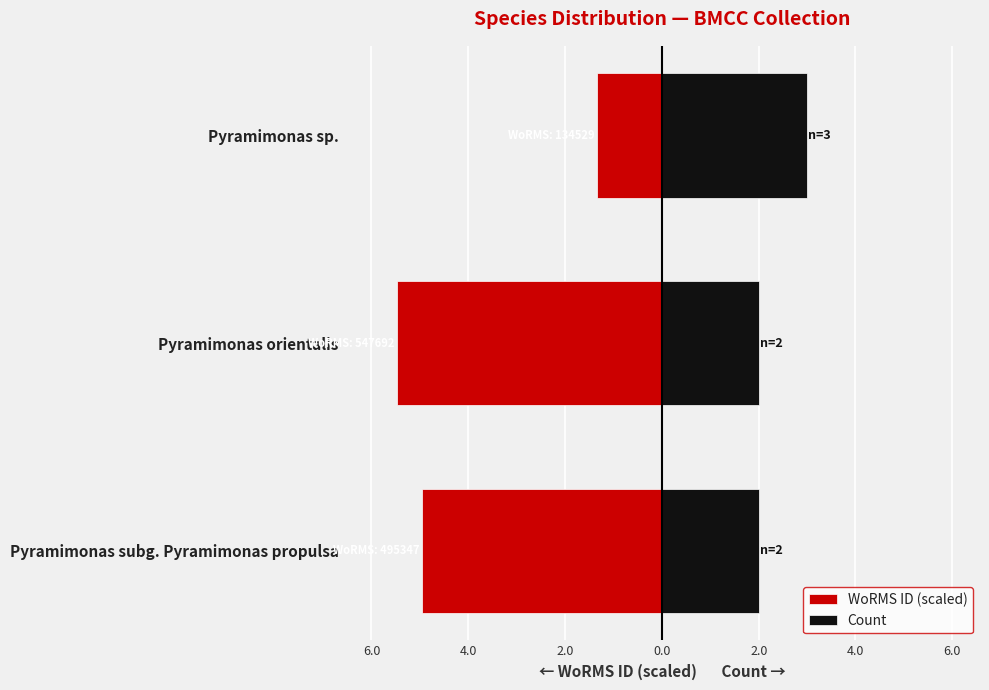

What is the smallest value displayed?

-5.5